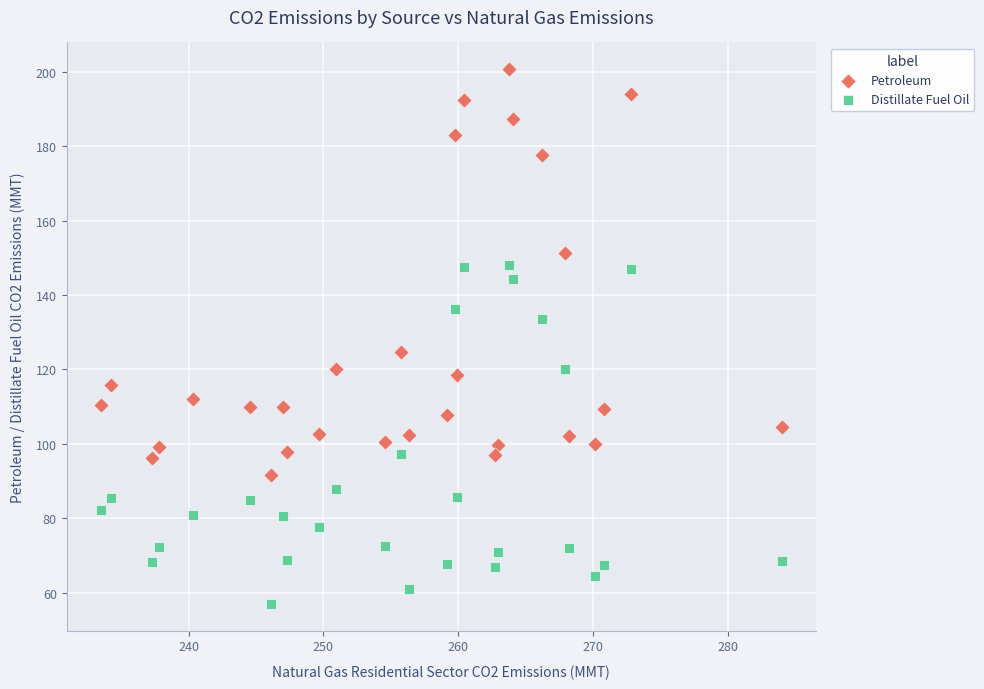

Across all data points, what is the range of Y values (max minus min)?

143.6